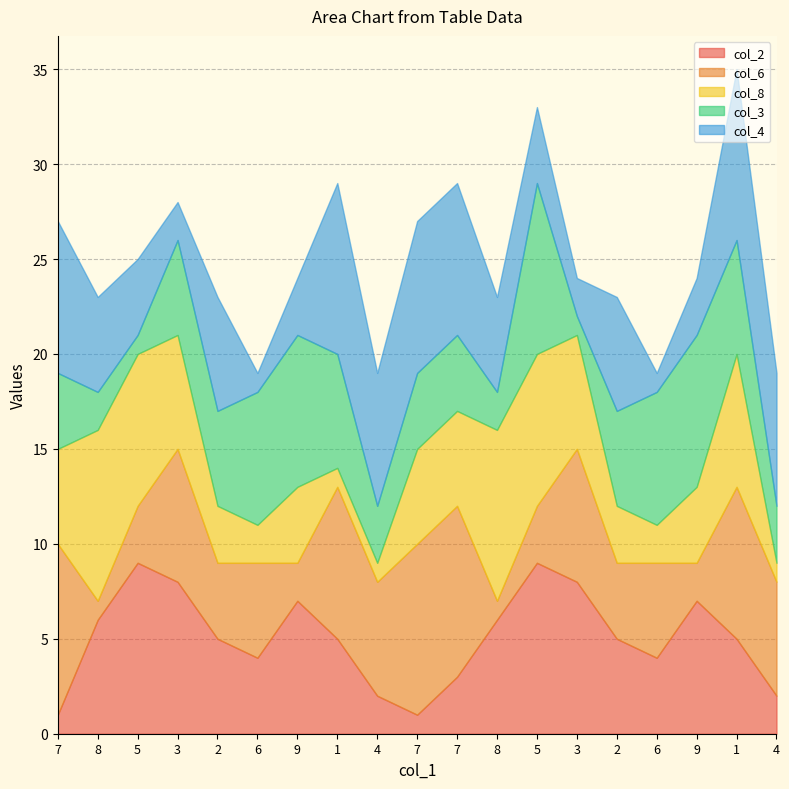

How many categories are shown in the chart?

19